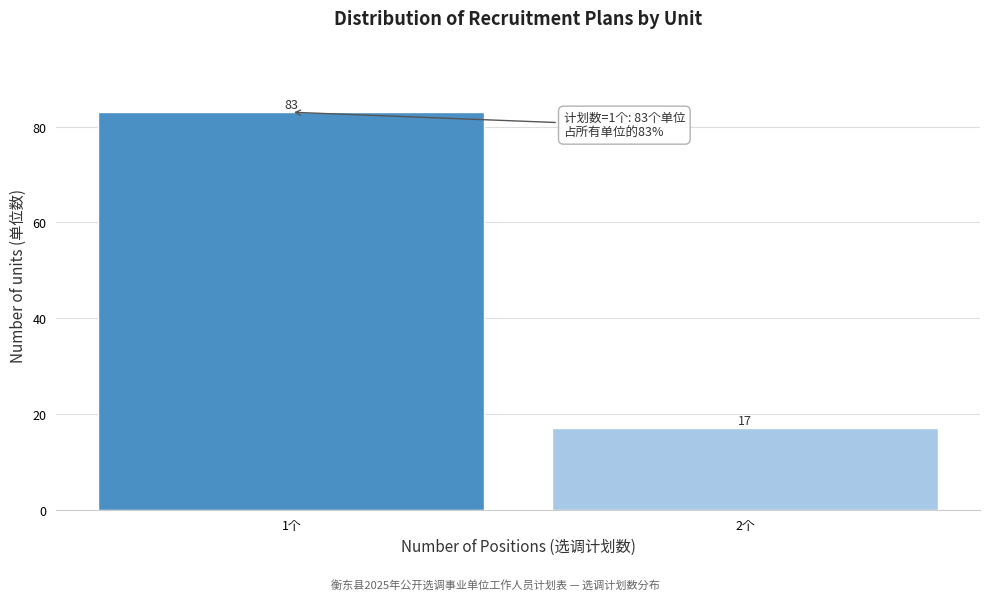

Reading left to right, list all the values displayed in this chart.

83	17